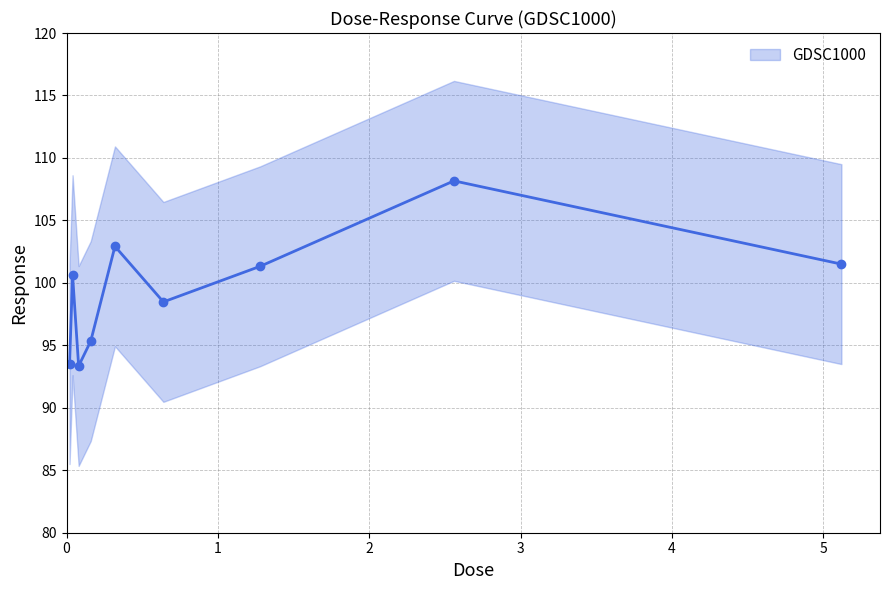

What is the difference between the maximum and minimum values?

14.8